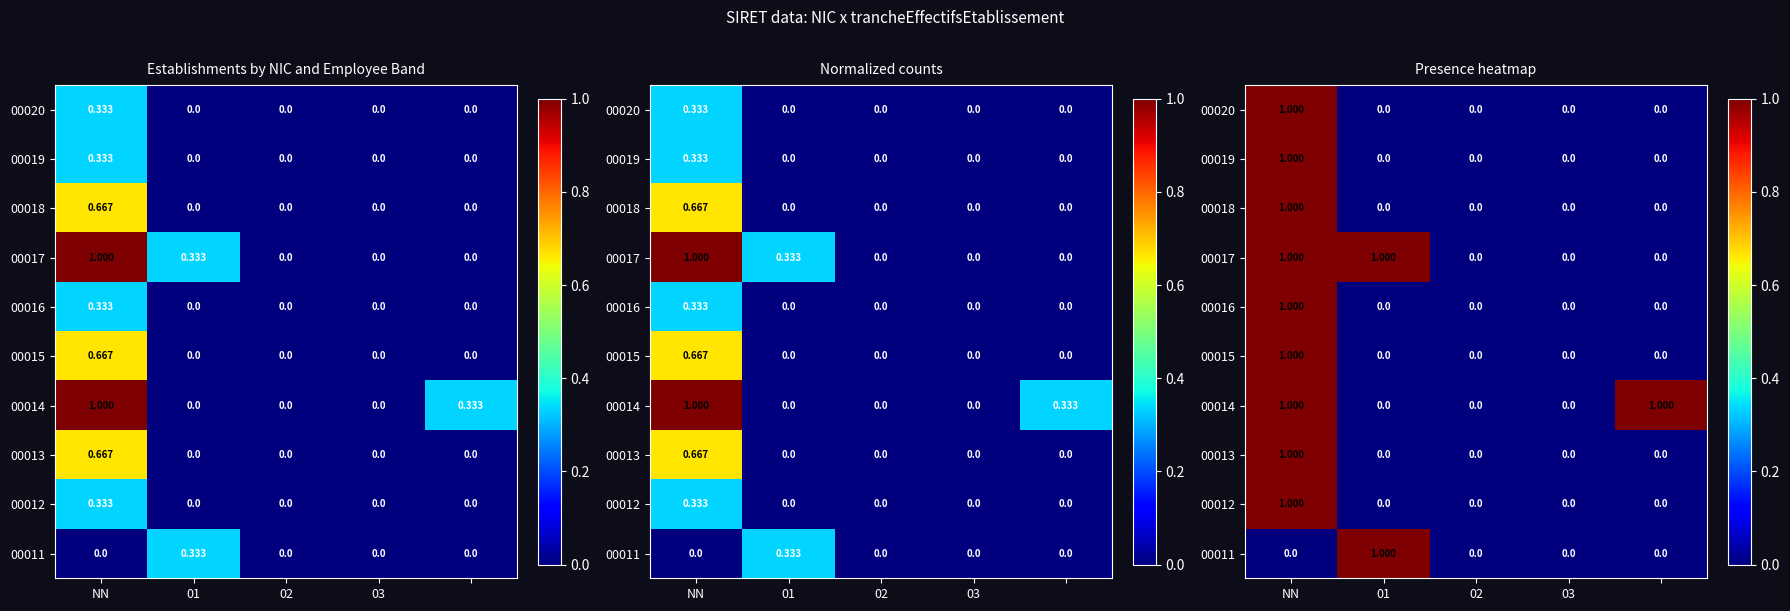

What is the total value across all series at 4?

1